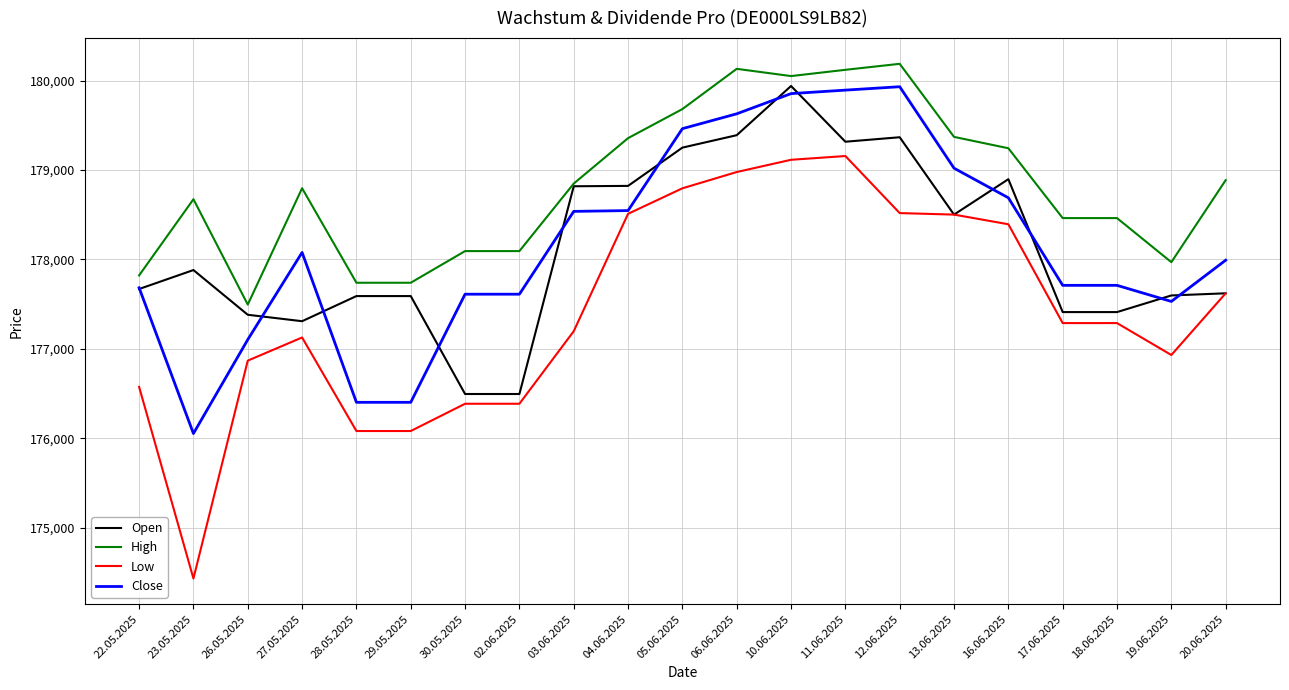

True or false: High and Close cross at least once.

False